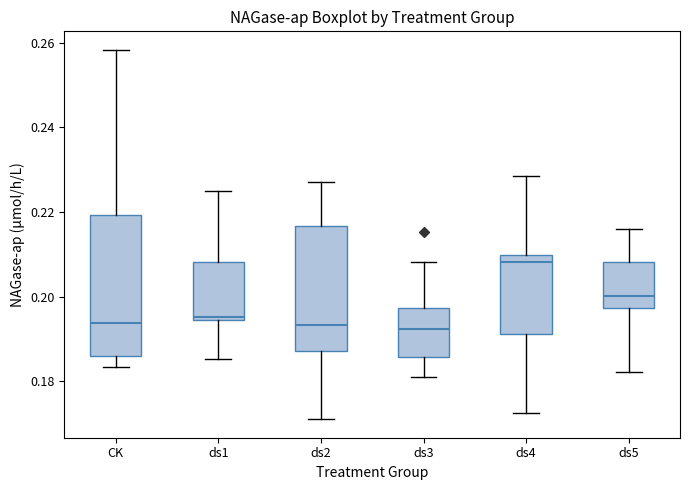

Reading left to right, read every box against the y-axis: the position of its median line, the range the box covers, and the ends of its whiskers. The values are not printed on the chart, so give them approximately, as read against the axis.

CK: median 0.194, box 0.186 to 0.220, whiskers 0.184 to 0.258
ds1: median 0.196, box 0.194 to 0.208, whiskers 0.186 to 0.224
ds2: median 0.194, box 0.188 to 0.216, whiskers 0.172 to 0.228
ds3: median 0.192, box 0.186 to 0.198, whiskers 0.180 to 0.208
ds4: median 0.208, box 0.192 to 0.210, whiskers 0.172 to 0.228
ds5: median 0.200, box 0.198 to 0.208, whiskers 0.182 to 0.216